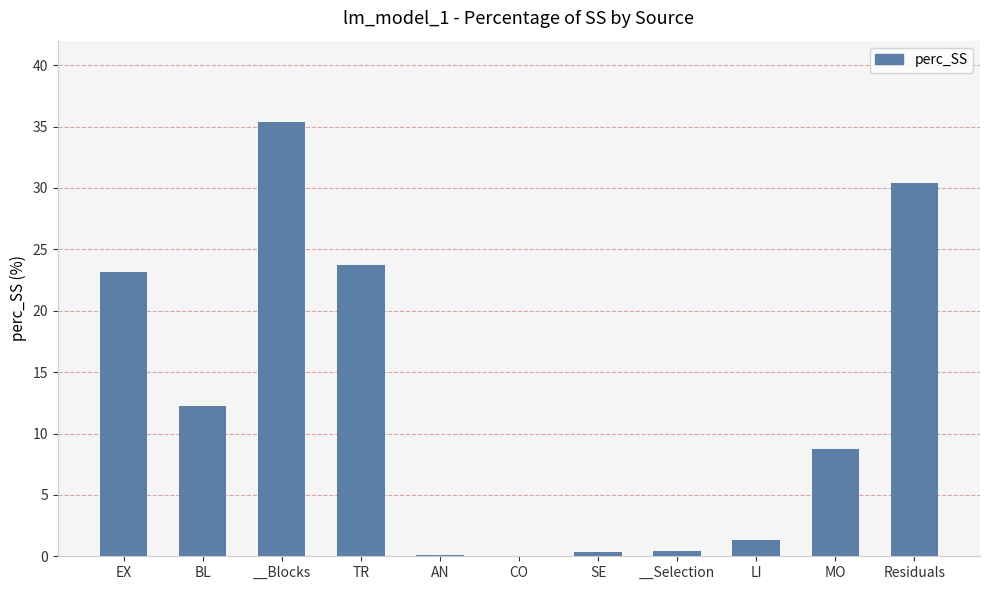

What is the difference between the values at CO and __Blocks?

35.4